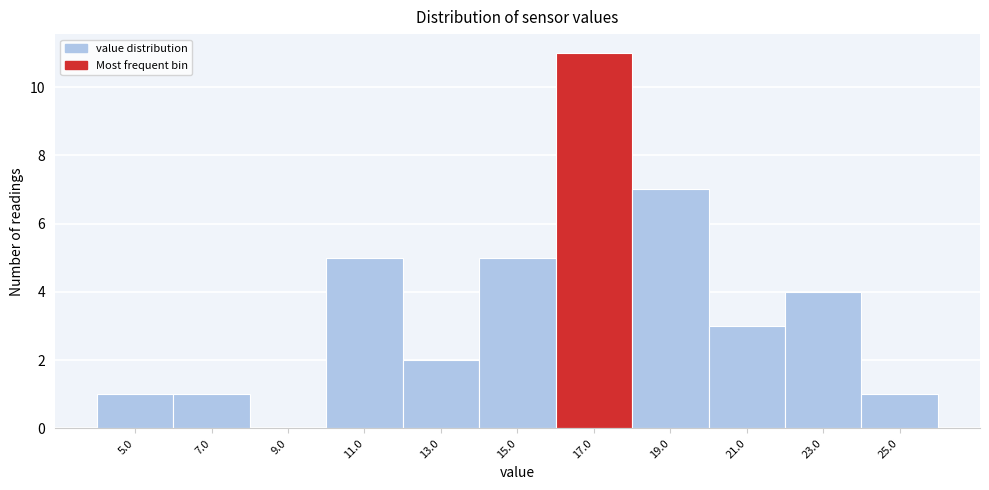

Reading left to right, extract all data points from this chart.

5.0=1	7.0=1	9.0=0	11.0=5	13.0=2	15.0=5	17.0=11	19.0=7	21.0=3	23.0=4	25.0=1